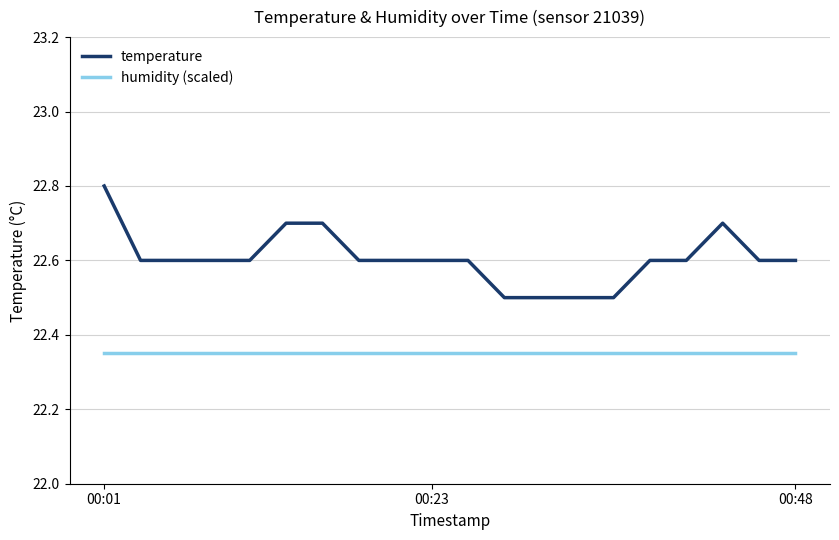

Which series has the largest range (max minus min)?

temperature